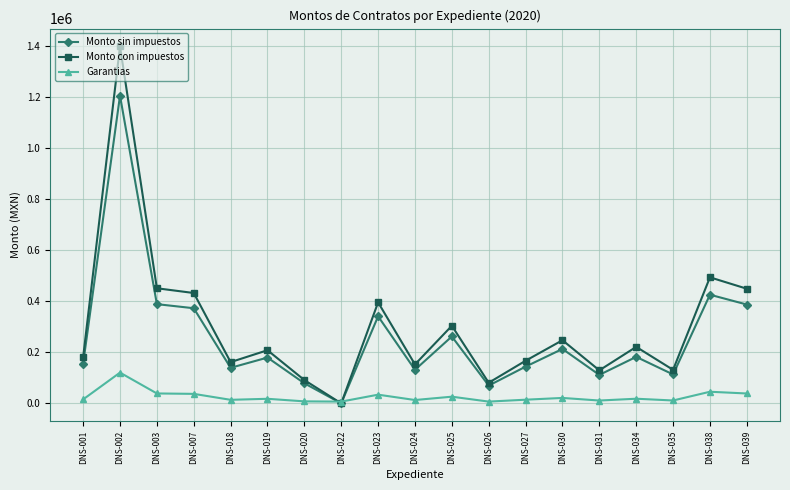

What is the total value across all series at DNS-039?

875438.1